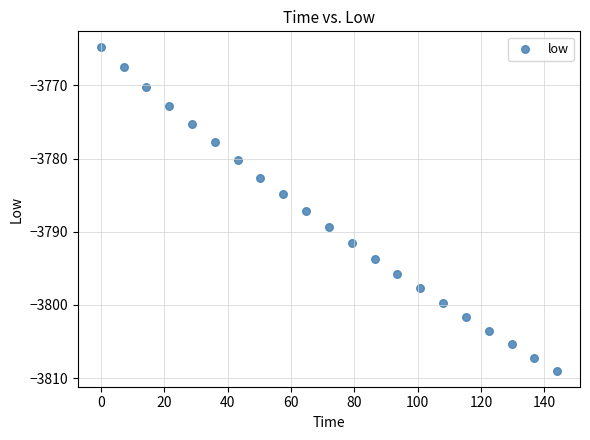

What is the range of Y values (max minus min)?

44.1